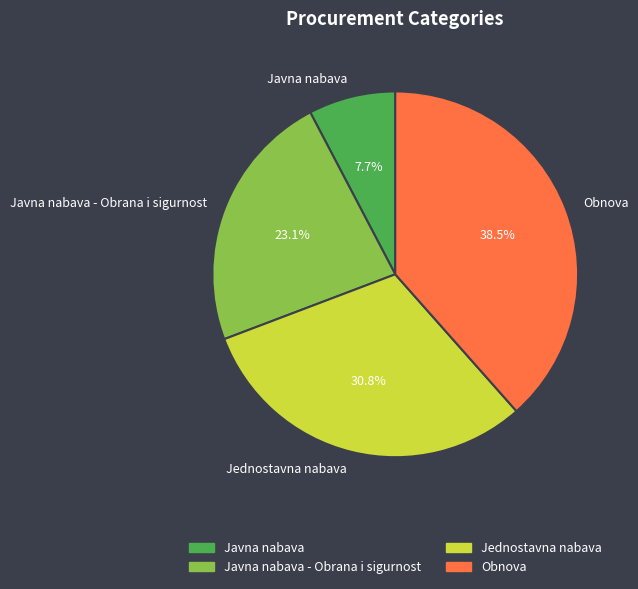

To the nearest percent, what is the difference between the Javna nabava and Obnova slice percentages?

31%